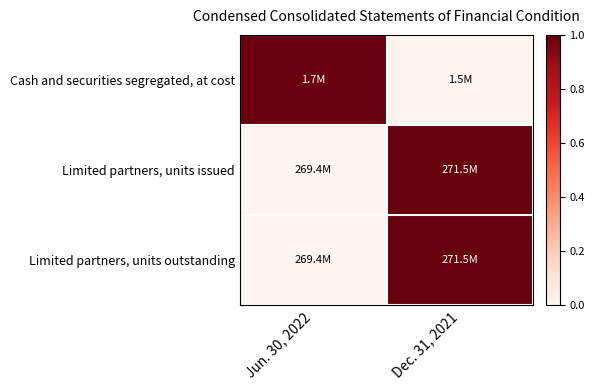

Reading left to right, transcribe all the data shown in this chart.

Cash and securities segregated, at cost: Jun. 30, 2022=1	Dec. 31, 2021=0
Limited partners, units issued: Jun. 30, 2022=0	Dec. 31, 2021=1
Limited partners, units outstanding: Jun. 30, 2022=0	Dec. 31, 2021=1